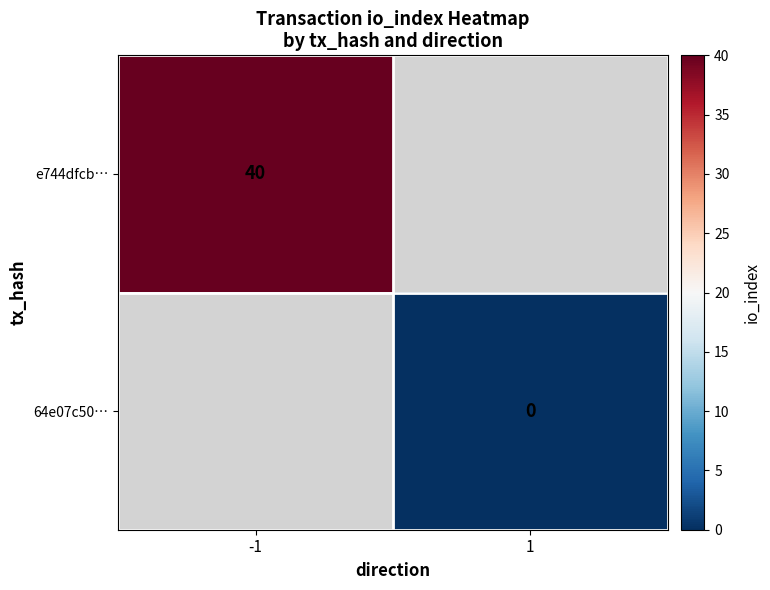

True or false: e744dfcb… has a value of 65 at -1.

False